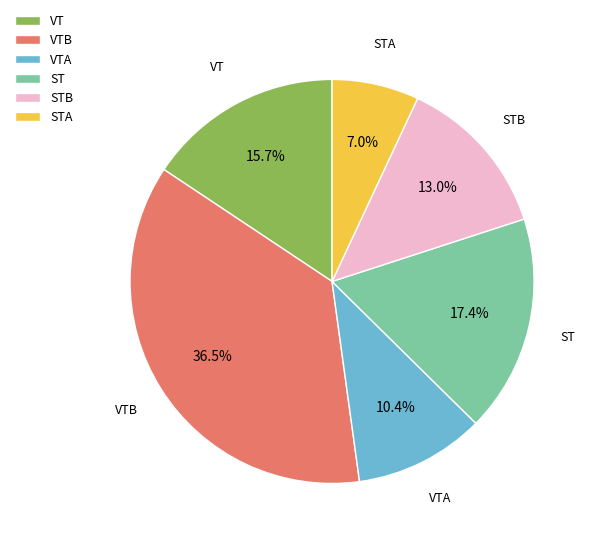

To the nearest percent, what portion does VTA represent?

10%